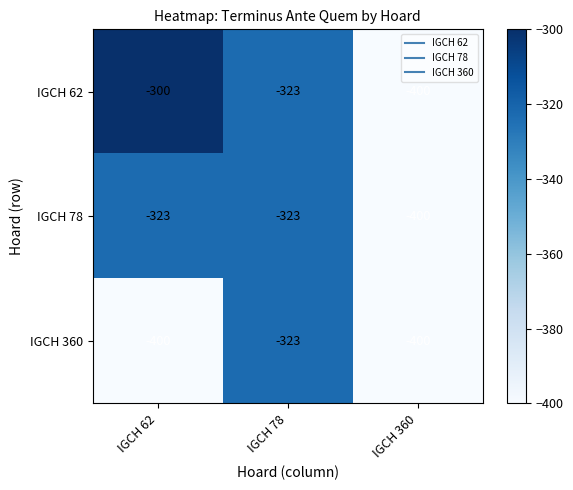

Rank the series by their average value, from highest to lowest.

IGCH 62, IGCH 78, IGCH 360